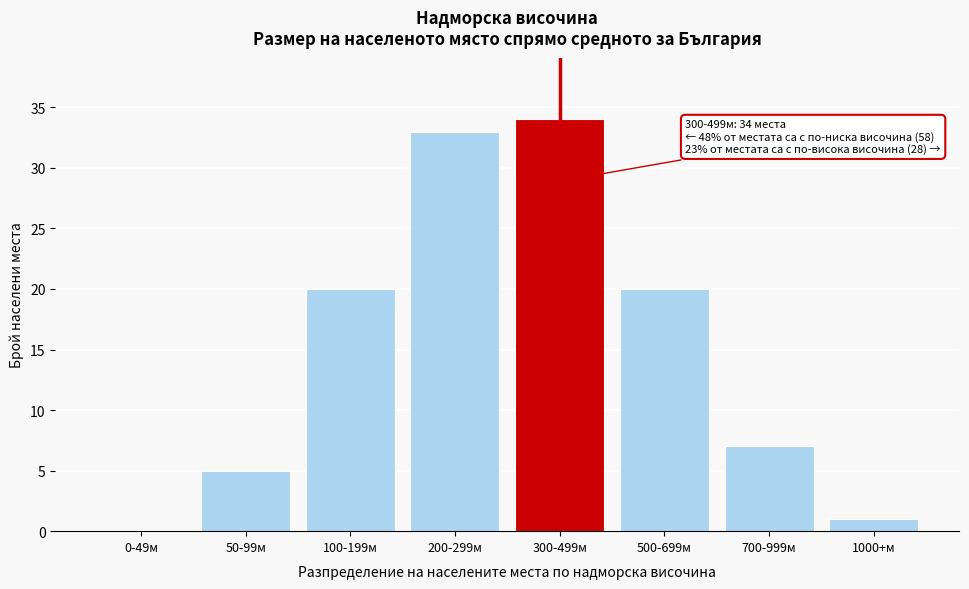

Reading right to left, list all the values displayed in this chart.

1000+м=1	700-999м=7	500-699м=20	300-499м=34	200-299м=33	100-199м=20	50-99м=5	0-49м=0